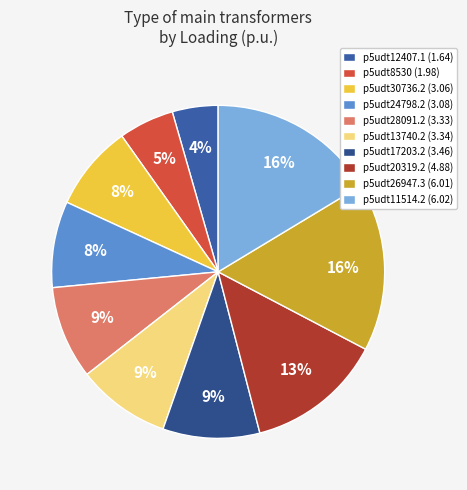

What portion of the pie excludes p5udt11514.2?

83.6%